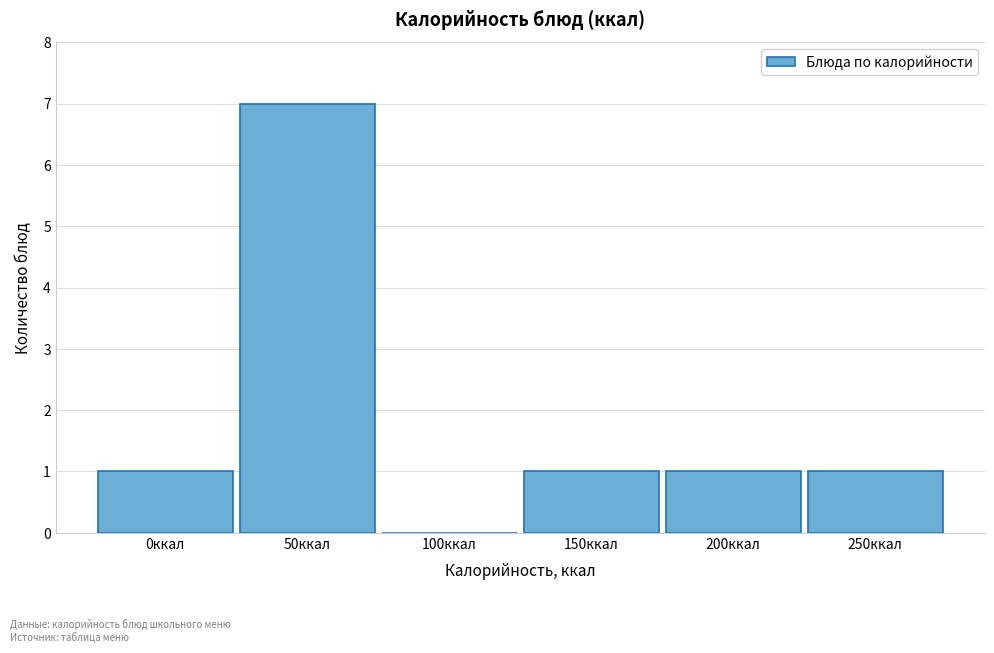

Reading left to right, transcribe all the data shown in this chart.

0ккал=1	50ккал=7	100ккал=0	150ккал=1	200ккал=1	250ккал=1